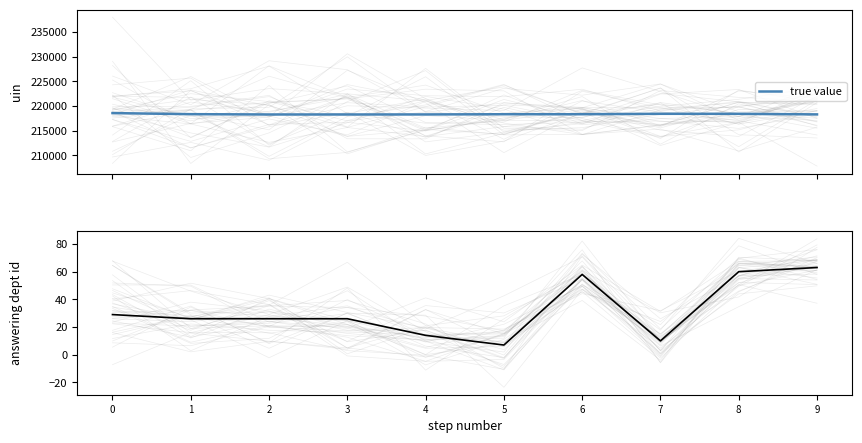

How many data points in answering dept id are above 26?

4